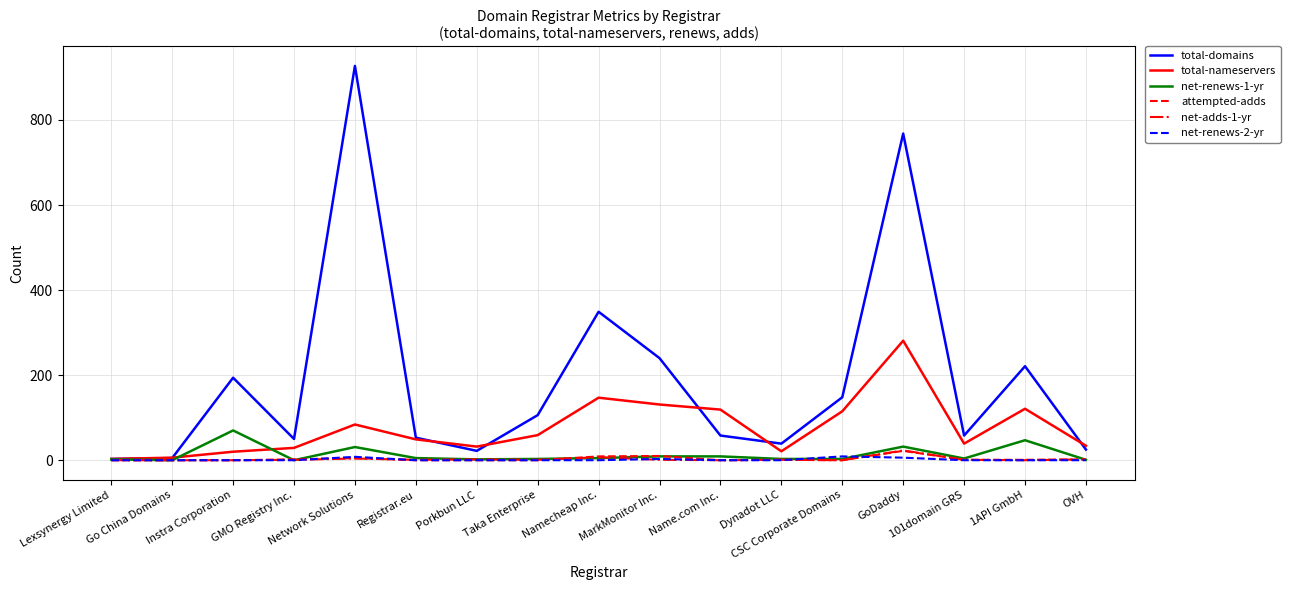

Which series has the largest total across all categories?

total-domains